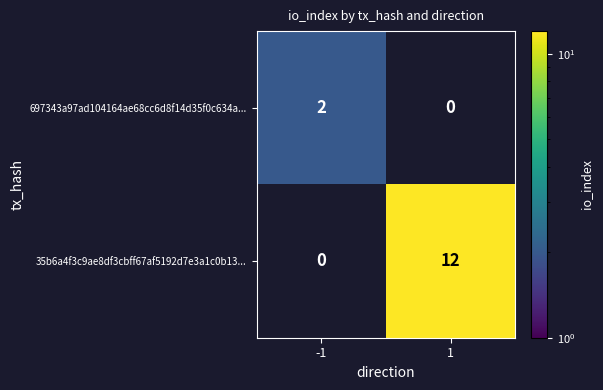

What is the total value across all series at -1?

2